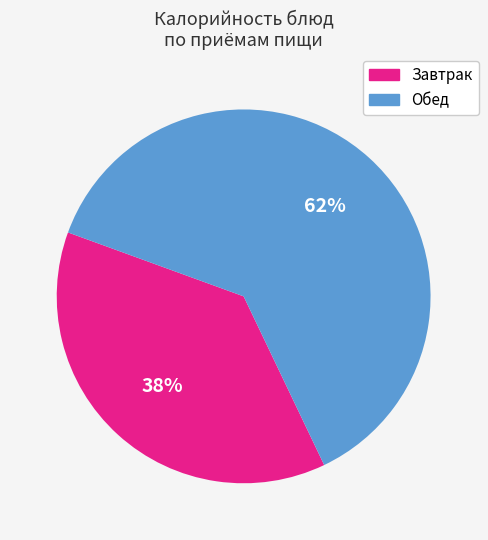

How many slices are in this pie chart?

2